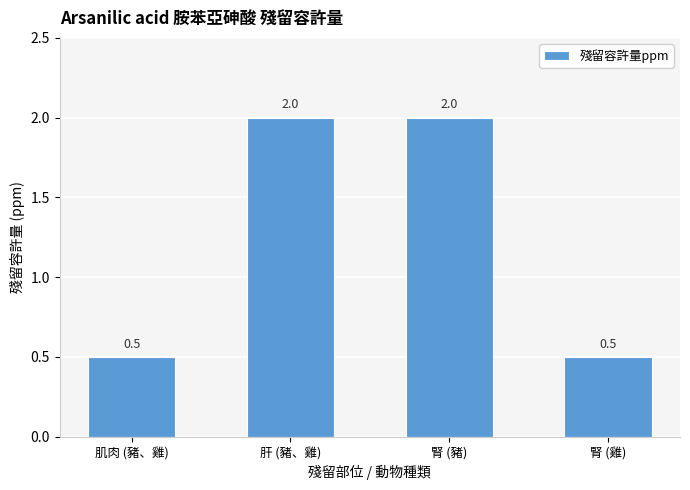

The chart shows a value of 2.0 at 肝 (豬、雞). True or false?

True